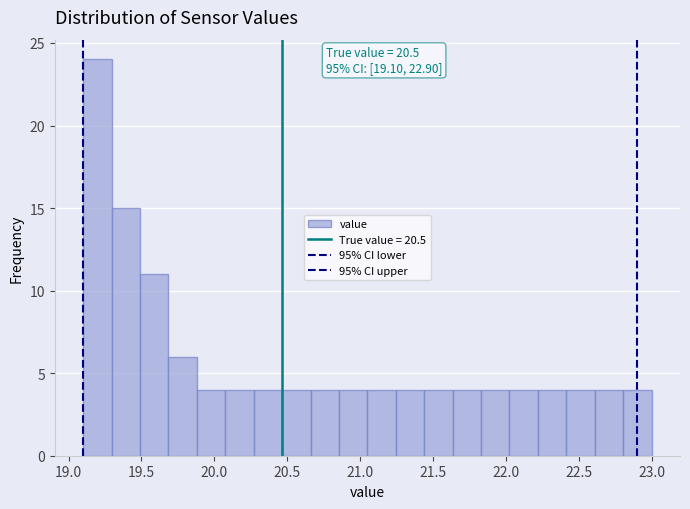

Read against the x-axis, roughly where is the centre of the tallest bar?

19.20